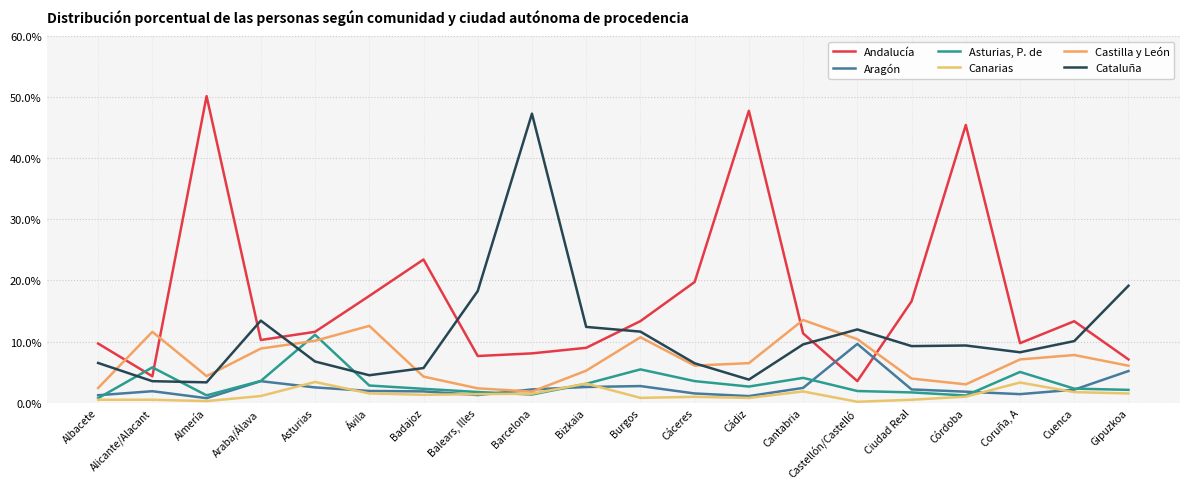

What is the label of the 2nd point from the left?

Alicante/Alacant